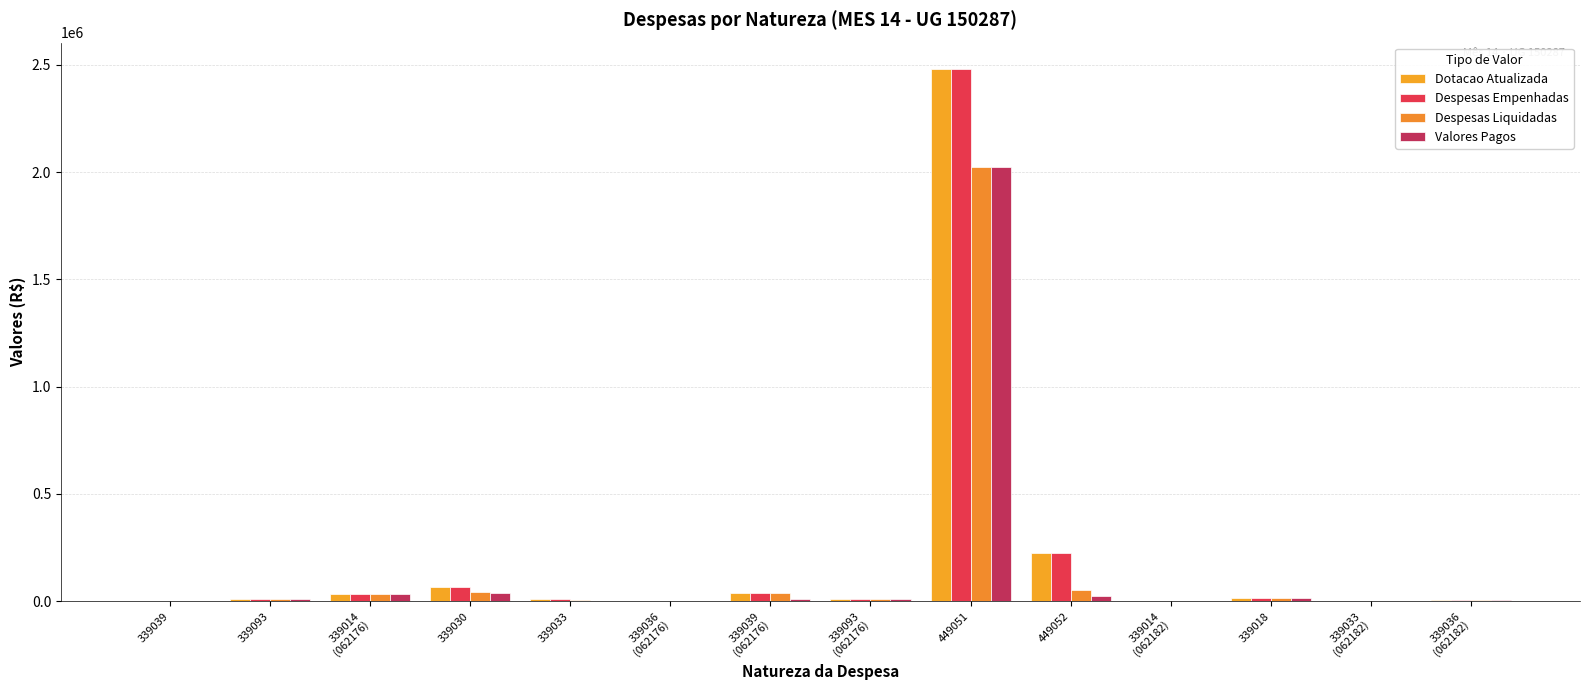

How many values in the Despesas Liquidadas series exceed 9507?

7